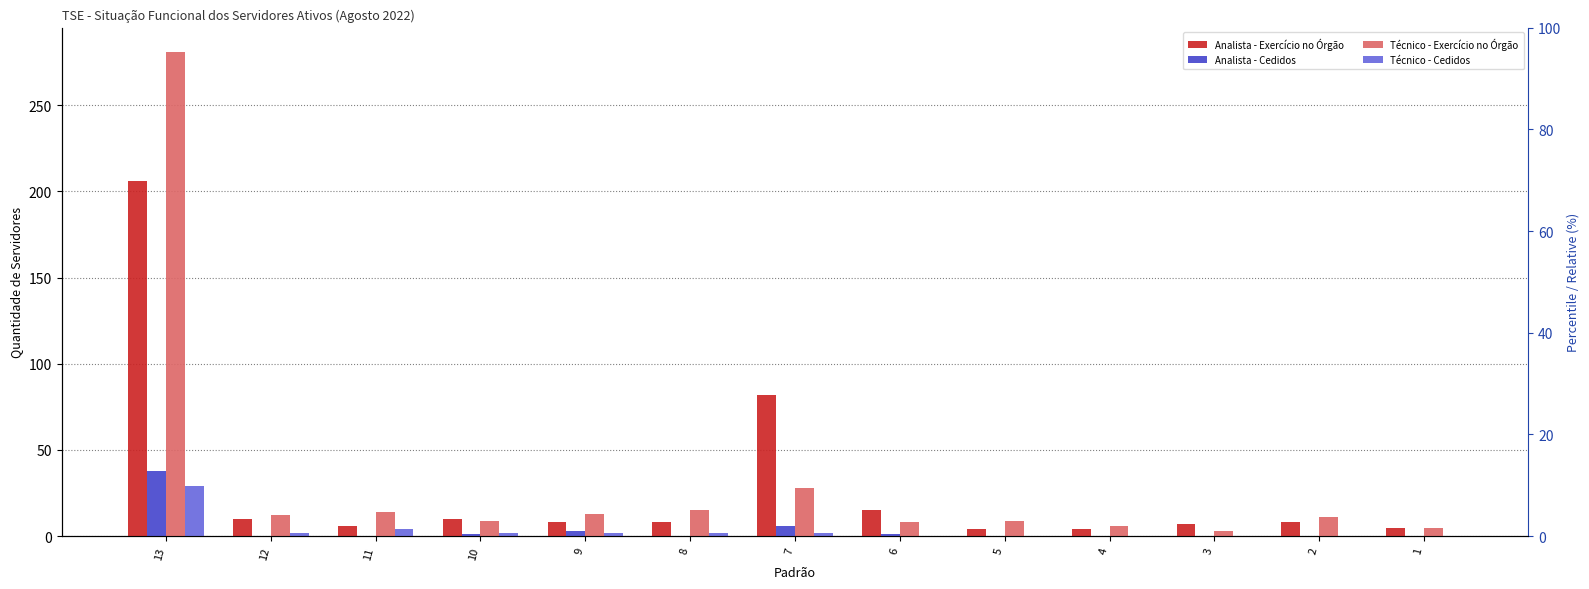

Which series has the largest range (max minus min)?

Técnico - Exercício no Órgão